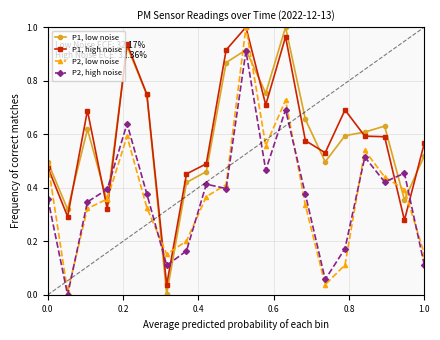

True or false: P1, low noise has more than 1 points higher than both neighbors.

True